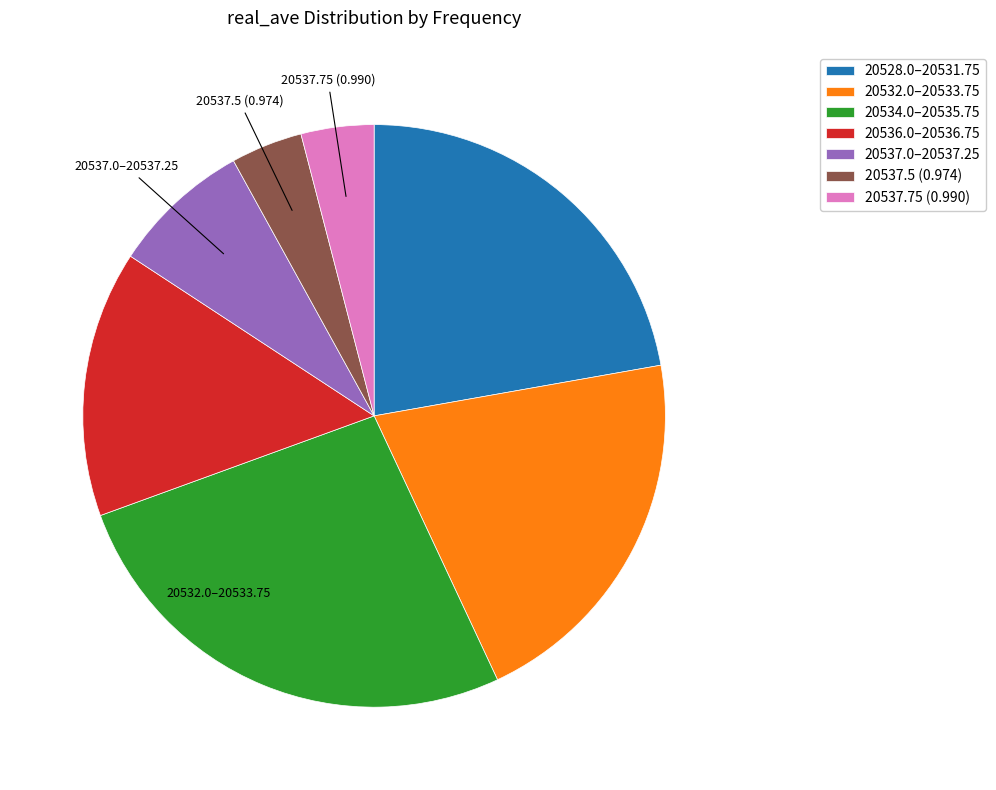

Which has a higher value, 20534.0–20535.75 or 20528.0–20531.75?

20534.0–20535.75